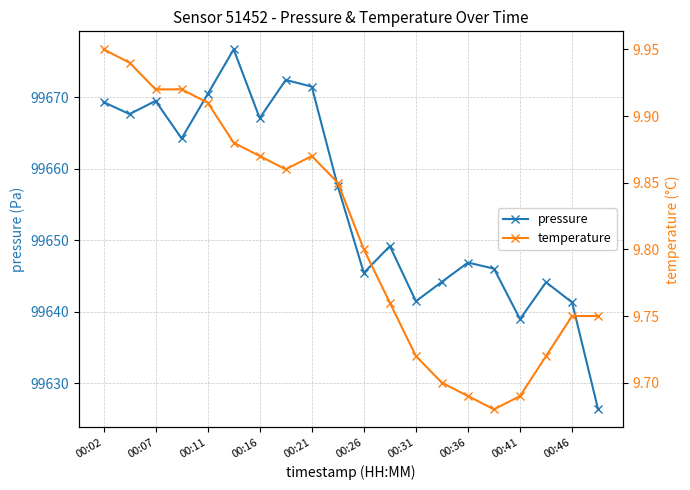

Reading right to left, transcribe all the data shown in this chart.

pressure: 99626.3	99641.3	99644.1	99639.0	99646.0	99646.9	99644.2	99641.5	99649.2	99645.4	99657.6	99671.5	99672.4	99667.1	99676.7	99670.4	99664.2	99669.5	99667.7	99669.3
temperature: 9.8	9.8	9.7	9.7	9.7	9.7	9.7	9.7	9.8	9.8	9.8	9.9	9.9	9.9	9.9	9.9	9.9	9.9	9.9	9.9